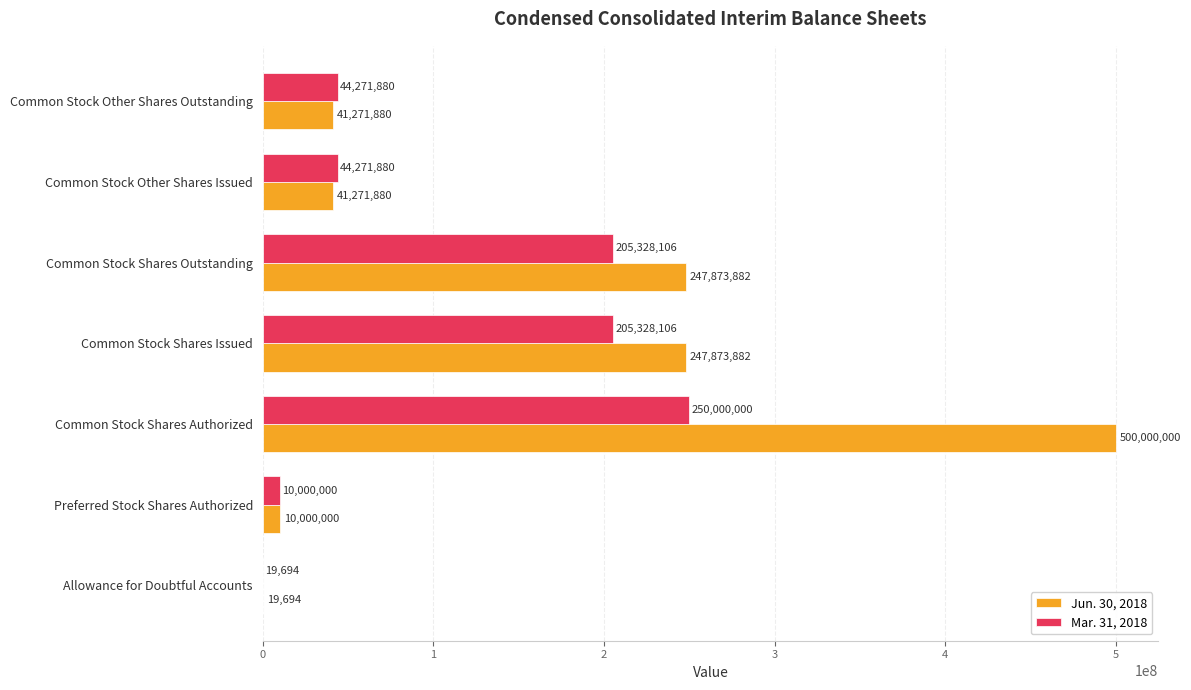

Which series changed the most between Allowance for Doubtful Accounts and Common Stock Other Shares Outstanding?

Mar. 31, 2018